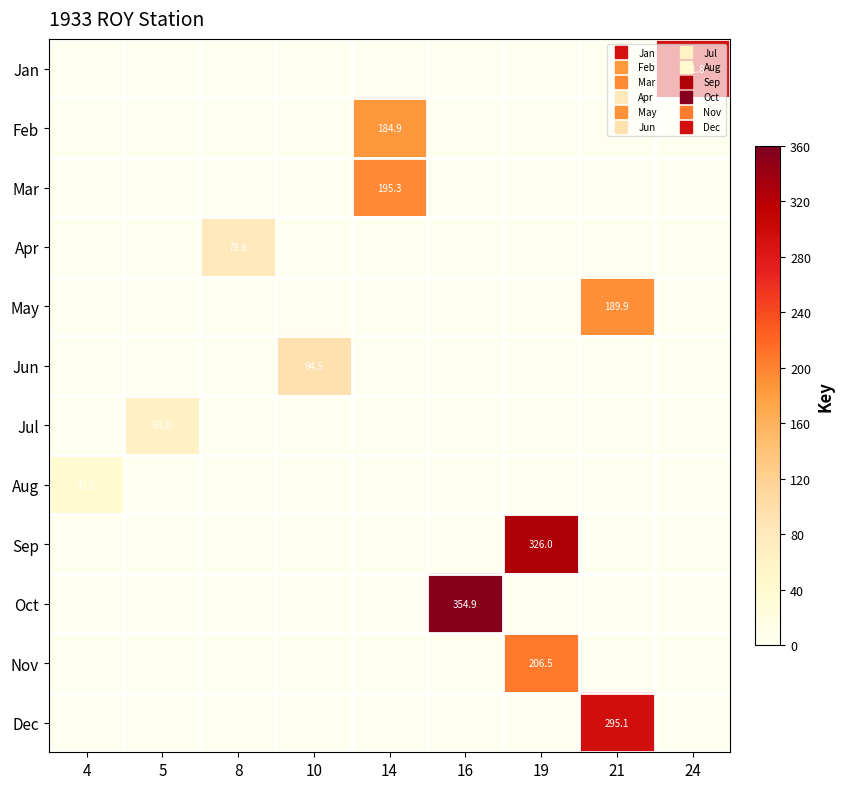

What is the sum of all row_8 values?

326.0